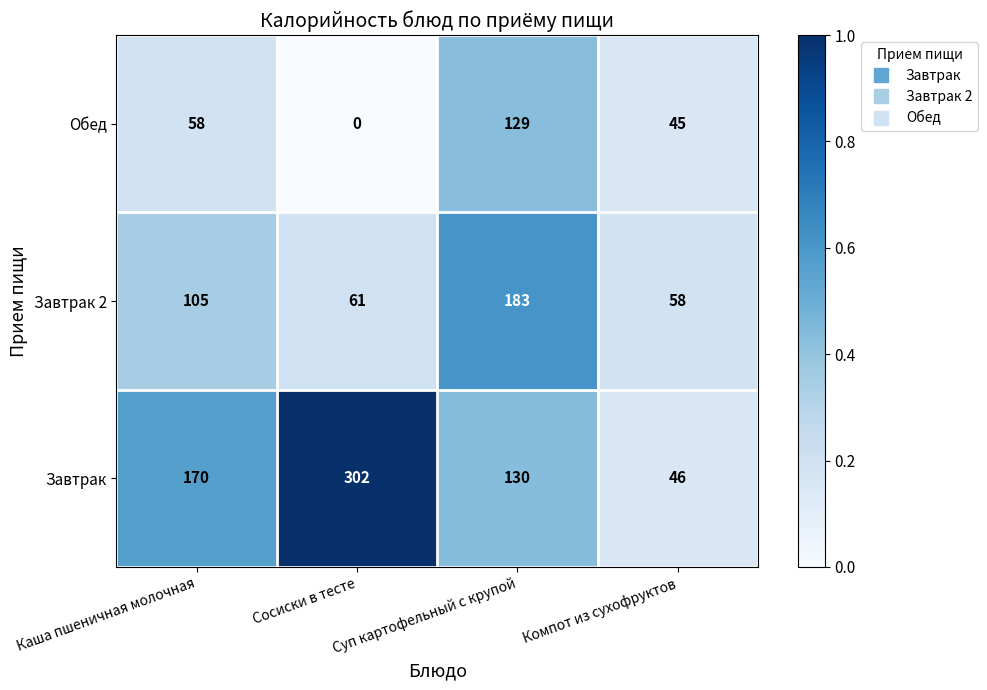

At Сосиски в тесте, list the series in order from smallest to largest.

Обед, Завтрак 2, Завтрак